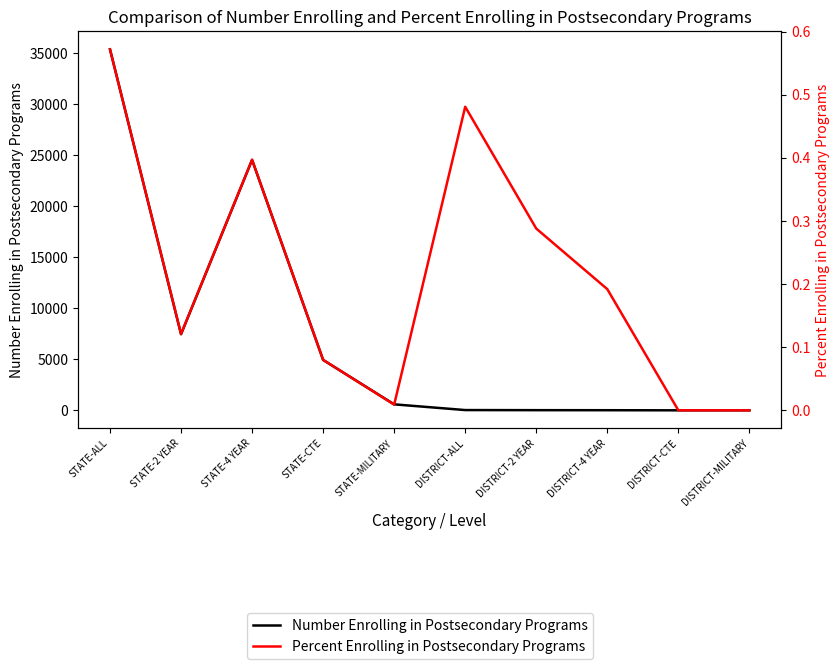

What is the average value of the Percent Enrolling in Postsecondary Programs series?

0.2